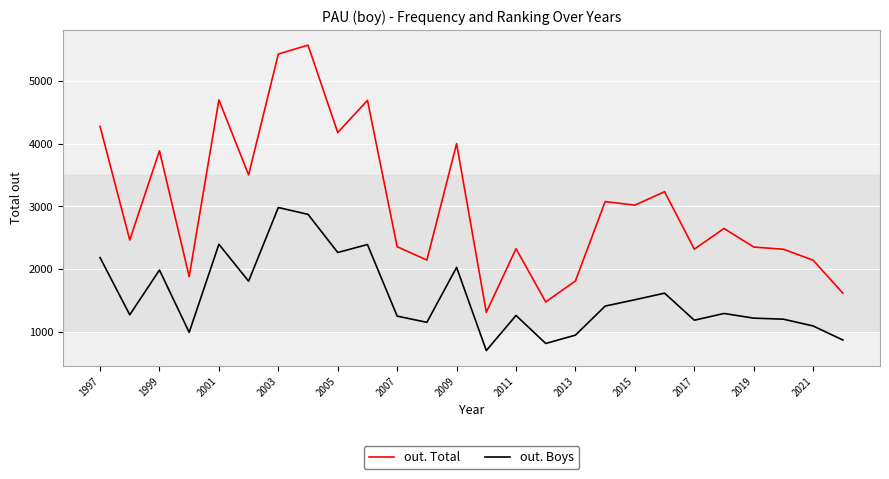

What is the lowest value of the out. Boys series?

703